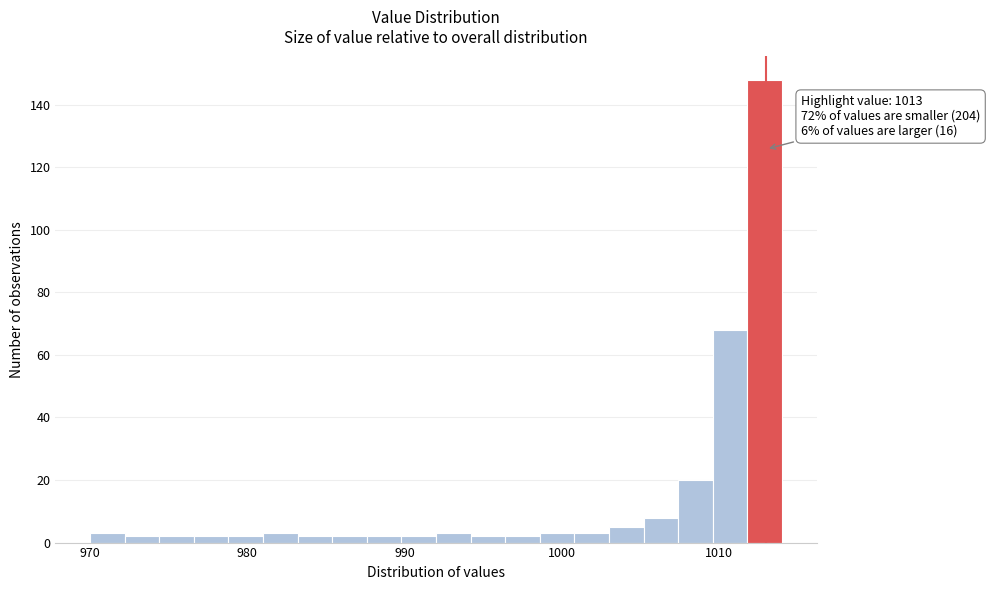

Around what value on the x-axis is the tallest bar? Give the approximate position of its centre, as read against the axis.

1013